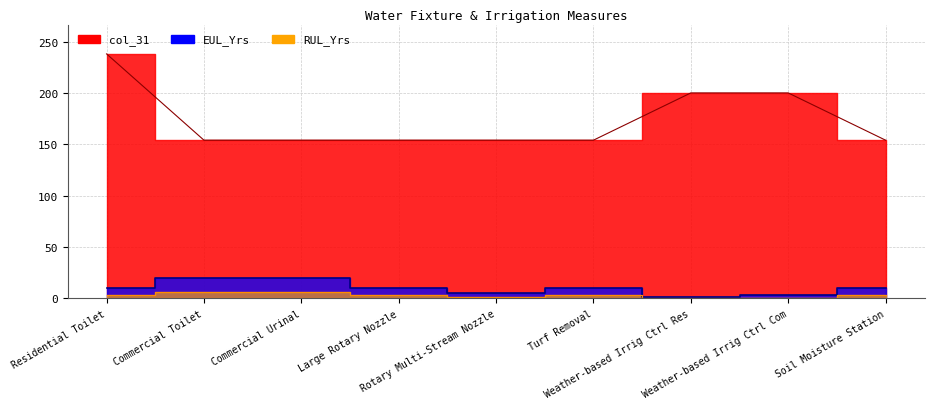

Which has a higher value, Residential Toilet or Turf Removal?

Residential Toilet